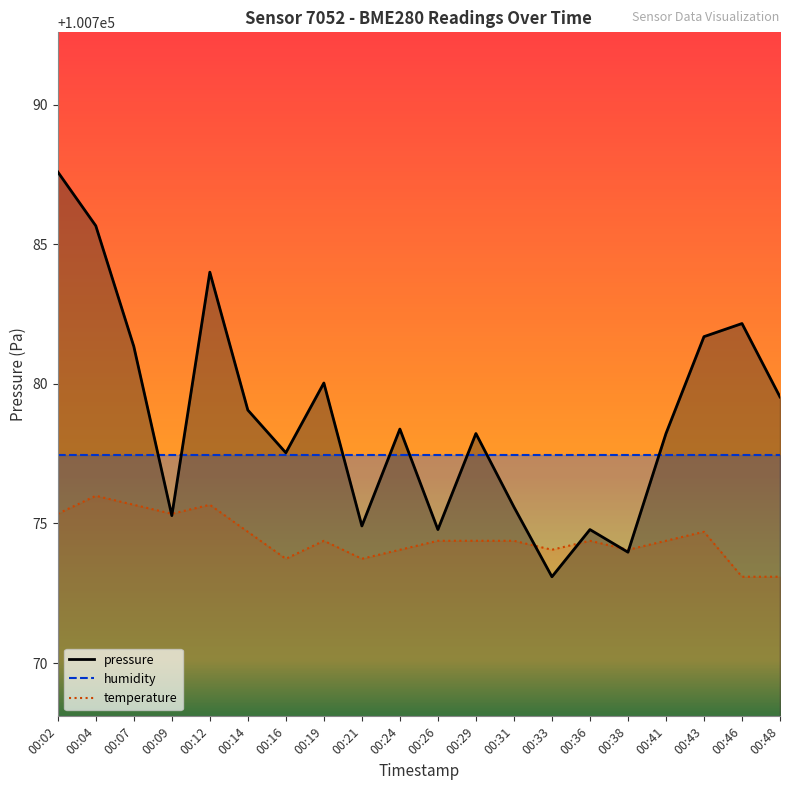

Does the chart have visible grid lines?

No